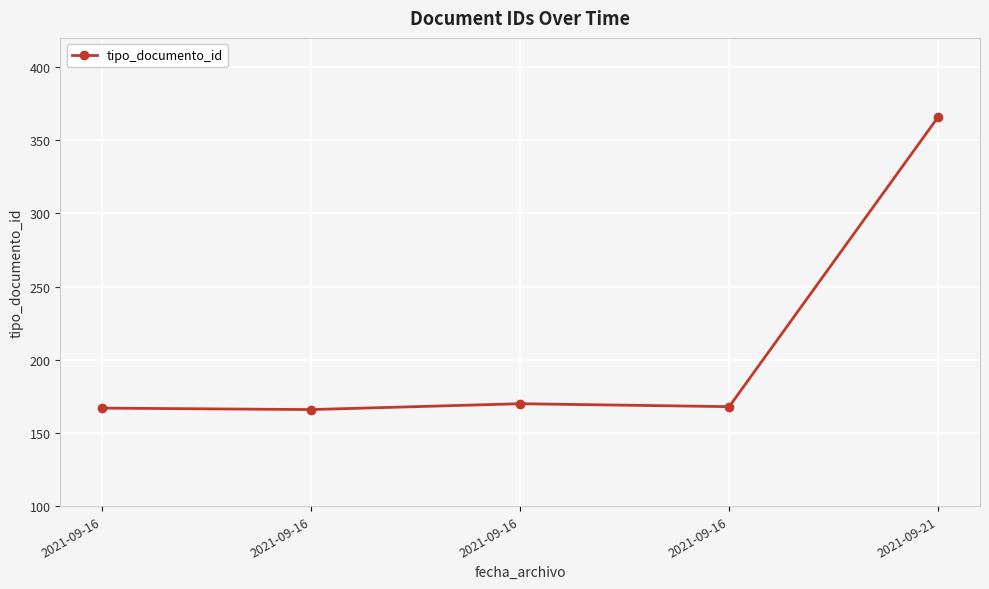

Reading right to left, transcribe all the data shown in this chart.

2021-09-21=366	2021-09-16=168	2021-09-16=170	2021-09-16=166	2021-09-16=167